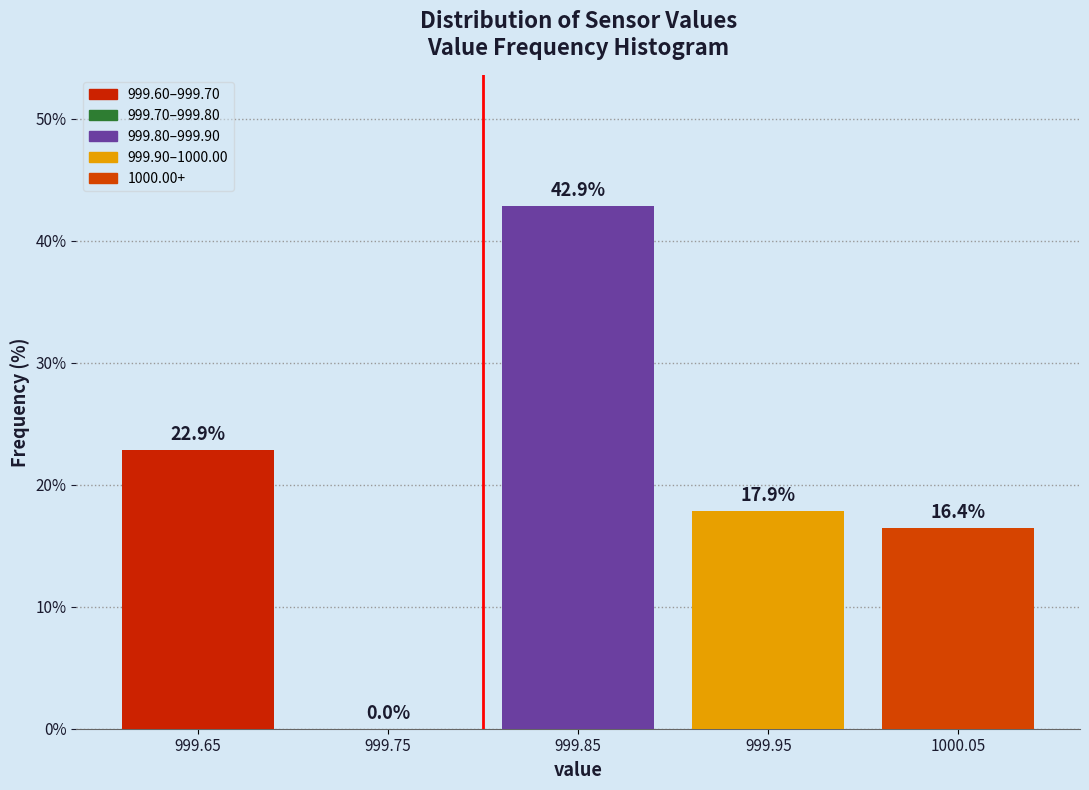

Reading right to left, transcribe all the data shown in this chart.

1000.05=16.4	999.95=17.9	999.85=42.9	999.75=0.0	999.65=22.9